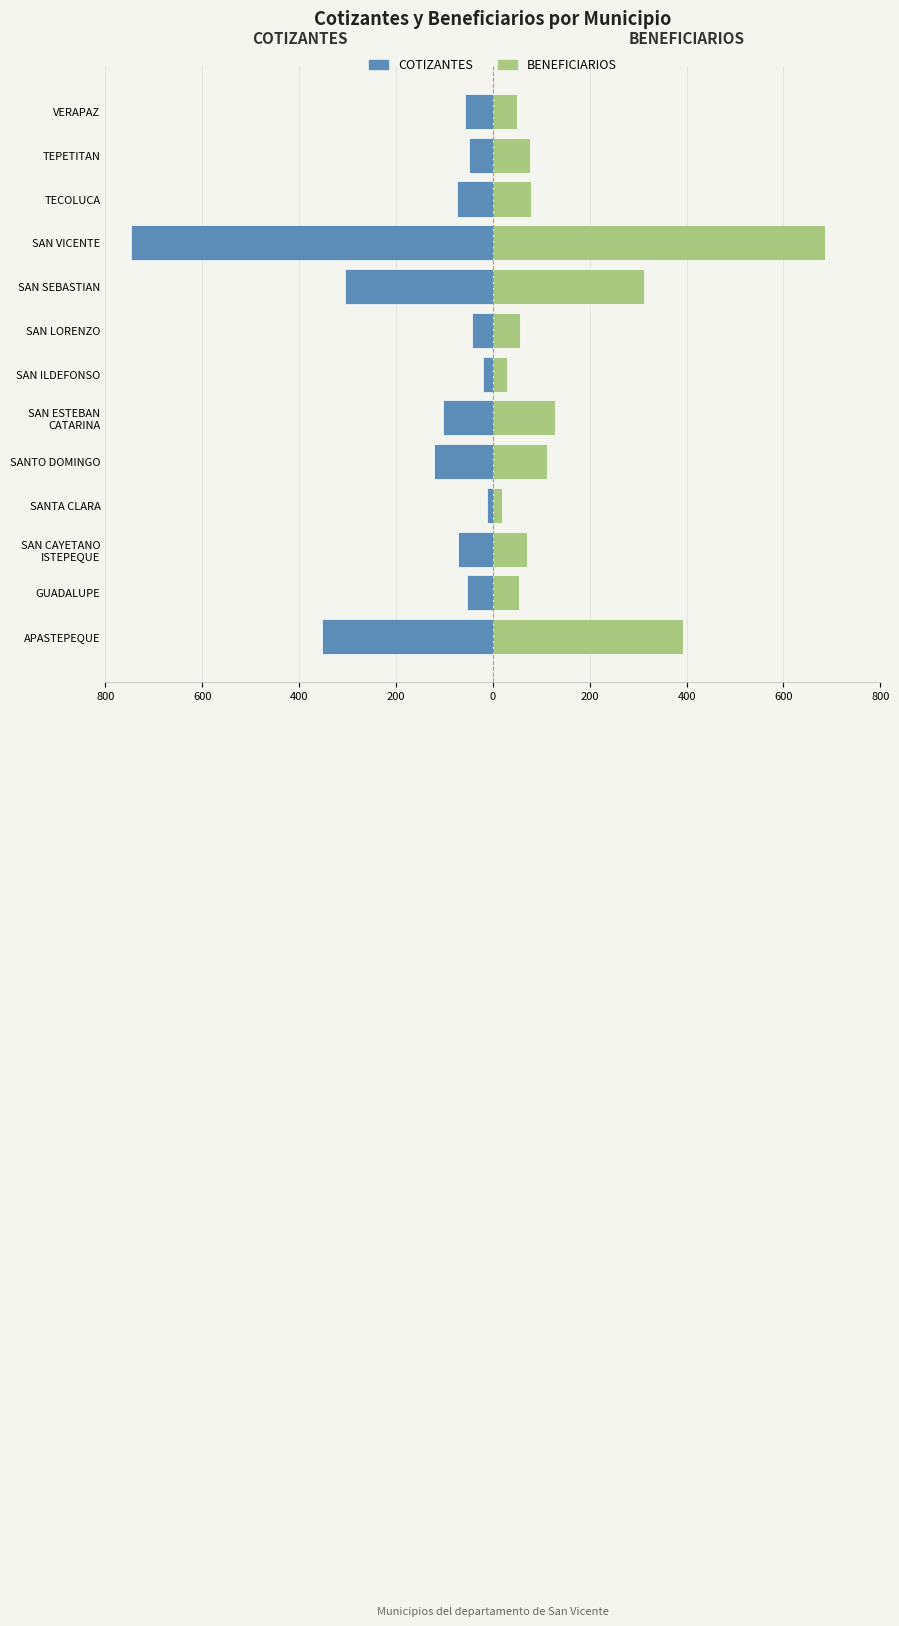

Read the BENEFICIARIOS value at SAN ILDEFONSO.

29